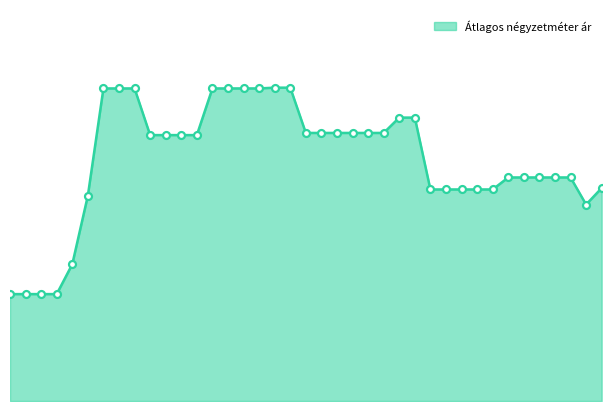

Is this an area chart (filled region under the line)?

Yes